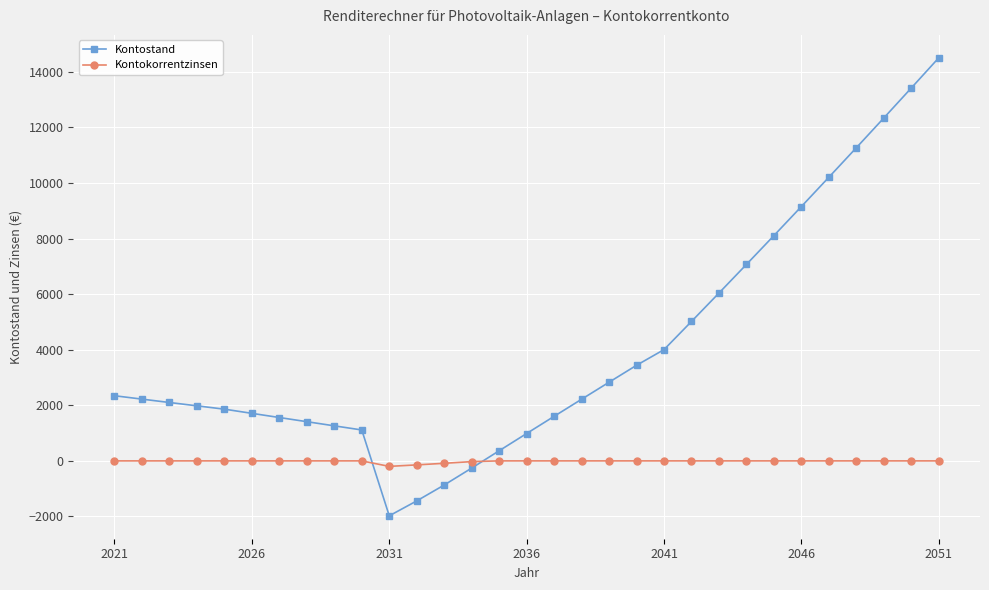

What is the value of the Kontostand point at the 20th from the left?

3440.8